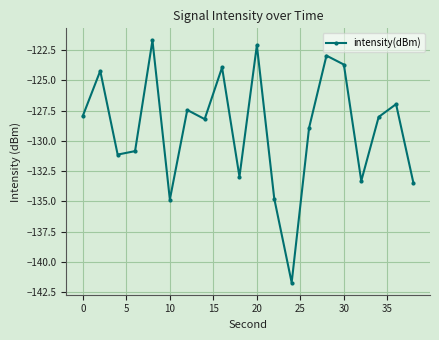

What is the difference between the maximum and minimum values?

20.0